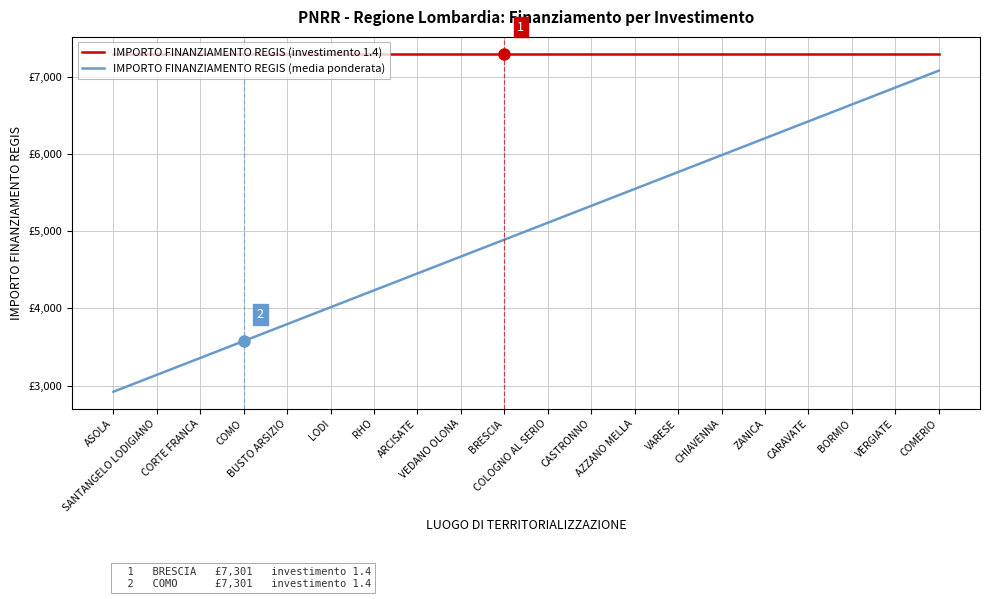

Is this an area chart (filled region under the line)?

No